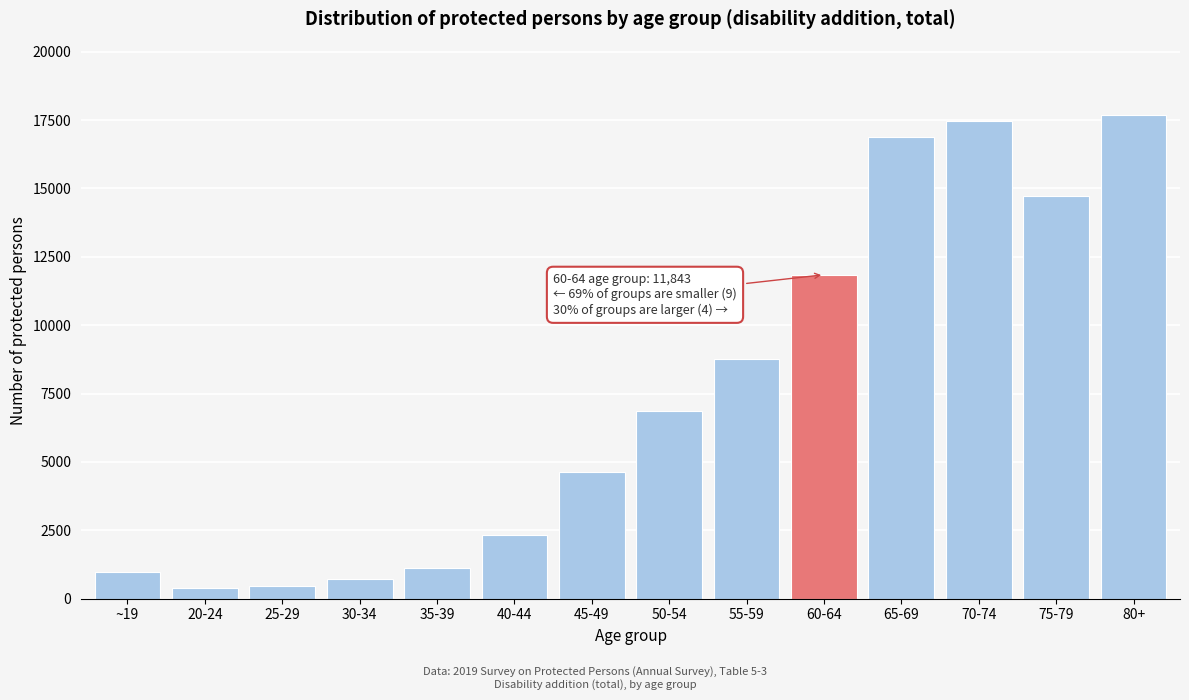

What is the change in value from 45-49 to 75-79?

+10099